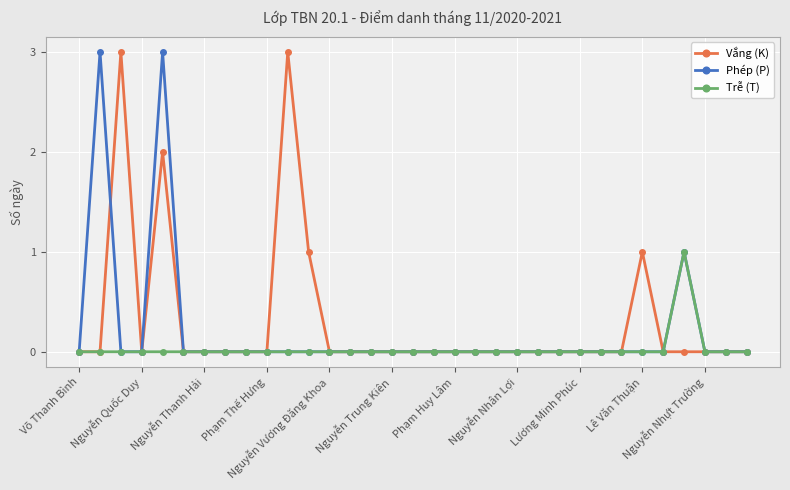

What is the maximum value shown in the chart?

3